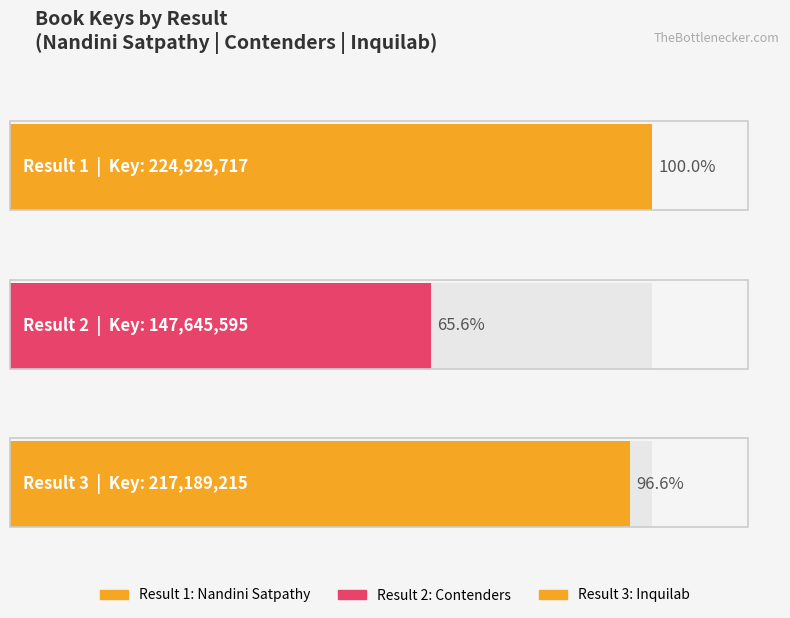

How many values are between 147645595 and 224929717?

3